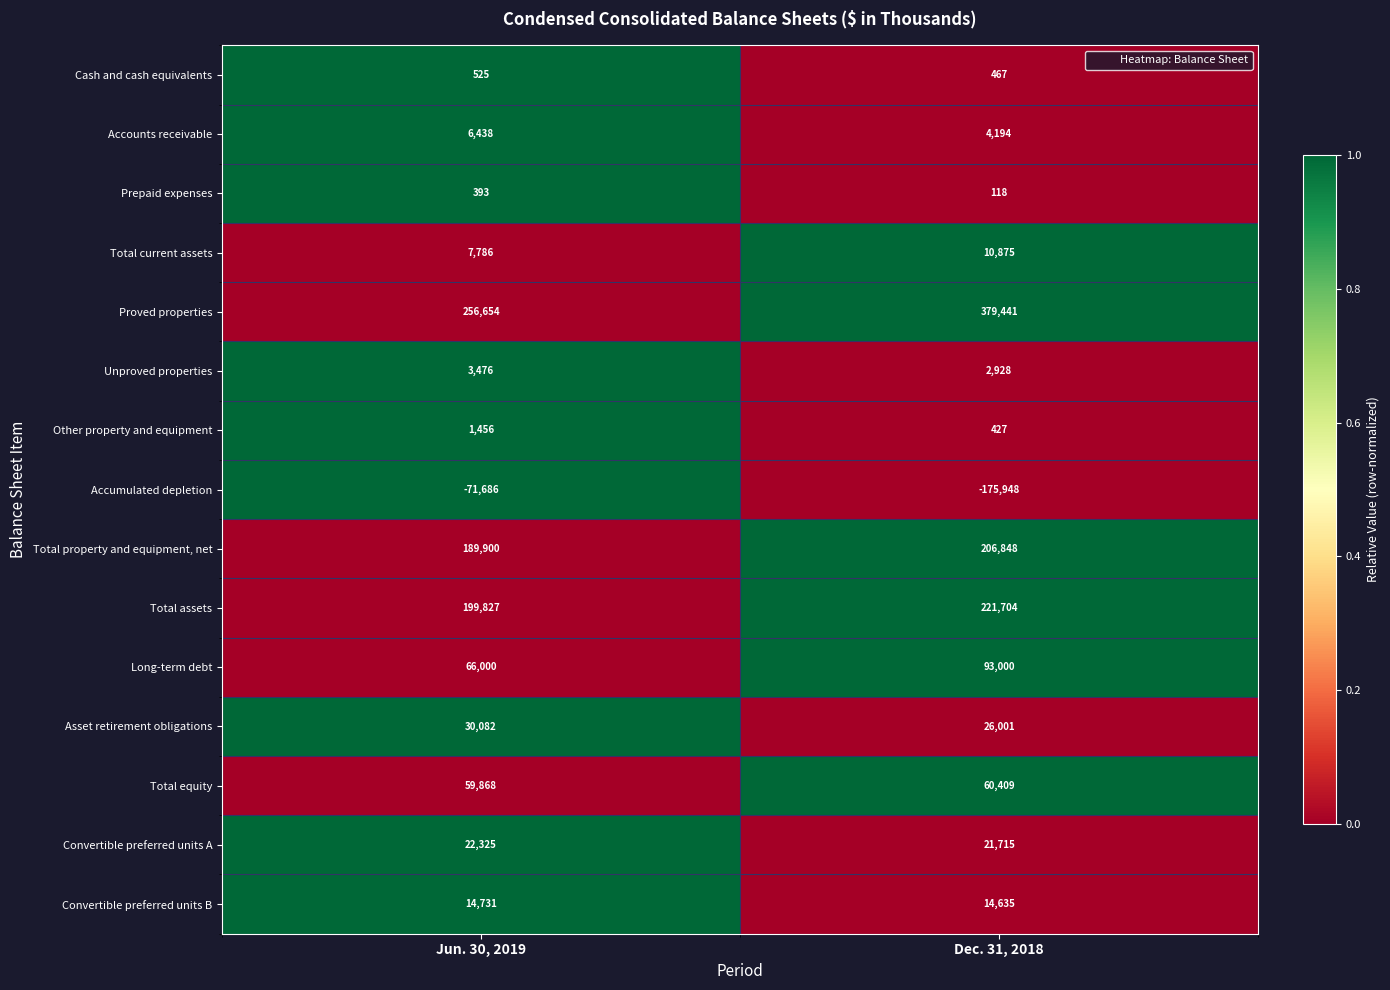

Reading left to right, transcribe all the data shown in this chart.

Cash and cash equivalents: 525	467
Accounts receivable: 6438	4194
Prepaid expenses: 393	118
Total current assets: 7786	10875
Proved properties: 256654	379441
Unproved properties: 3476	2928
Other property and equipment: 1456	427
Accumulated depletion: -71686	-175948
Total property and equipment, net: 189900	206848
Total assets: 199827	221704
Long-term debt: 66000	93000
Asset retirement obligations: 30082	26001
Total equity: 59868	60409
Convertible preferred units A: 22325	21715
Convertible preferred units B: 14731	14635